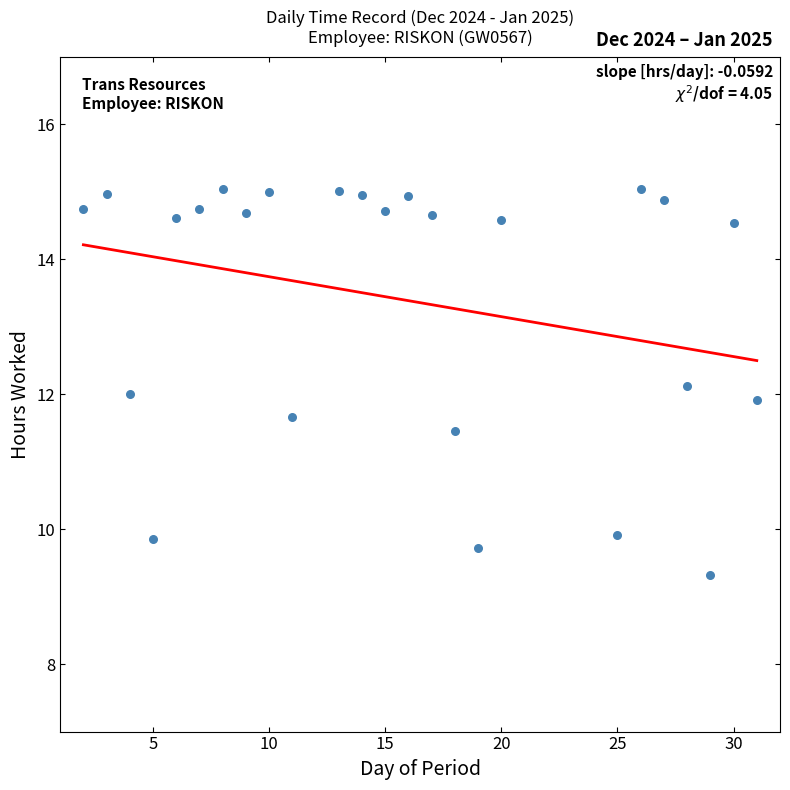

What is the range of Y values (max minus min)?

5.7